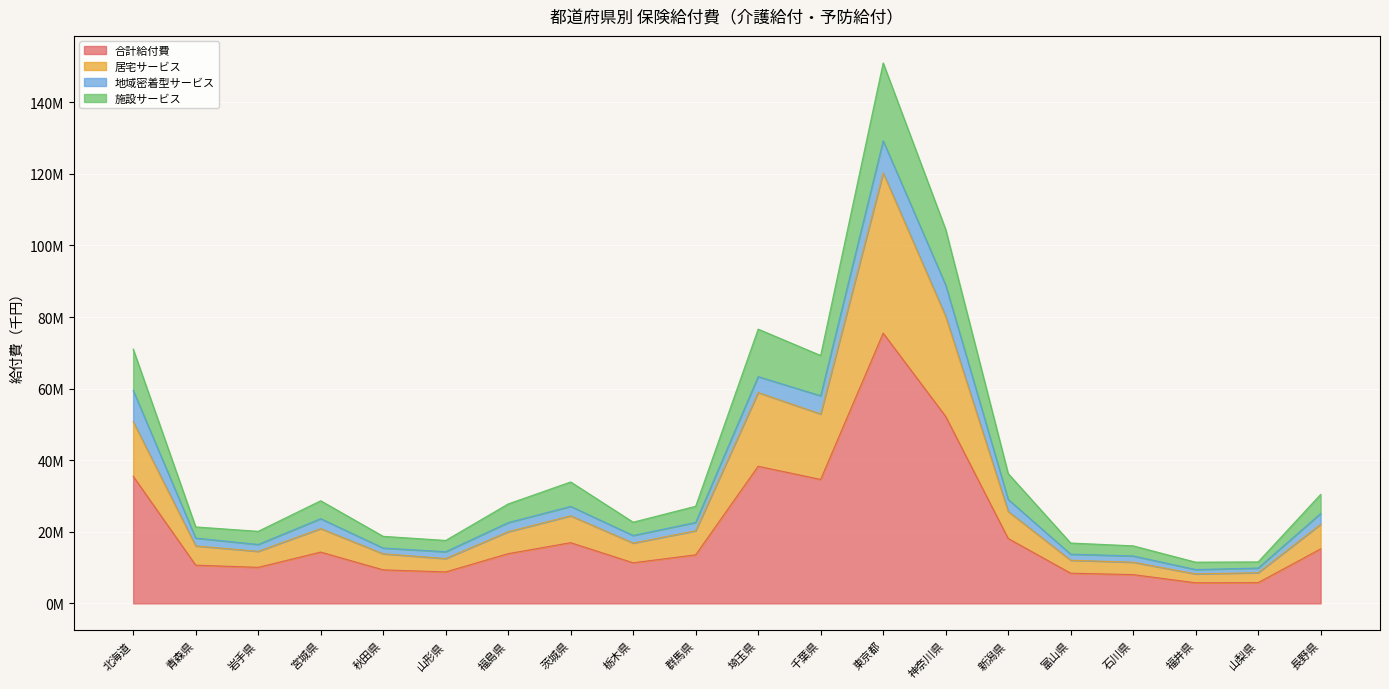

True or false: 施設サービス has more than 0 interior local peaks.

True